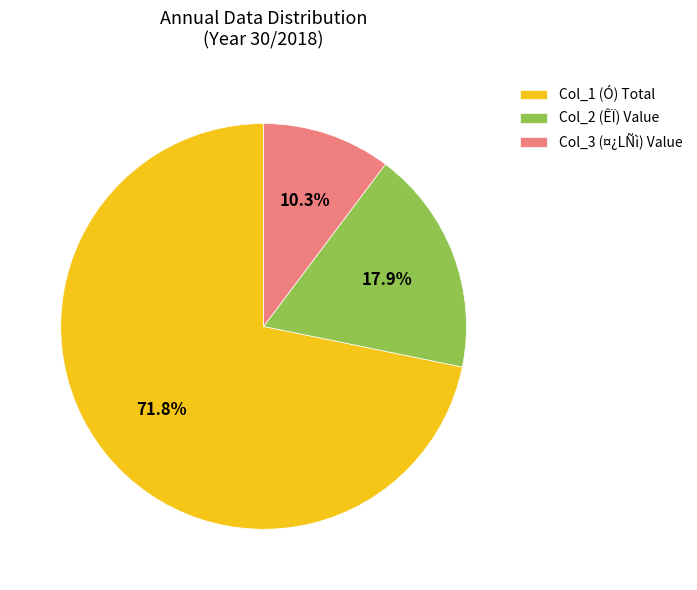

Between Col_2 (ÊÏ) Value and Col_3 (¤¿LÑì) Value, which is larger?

Col_2 (ÊÏ) Value